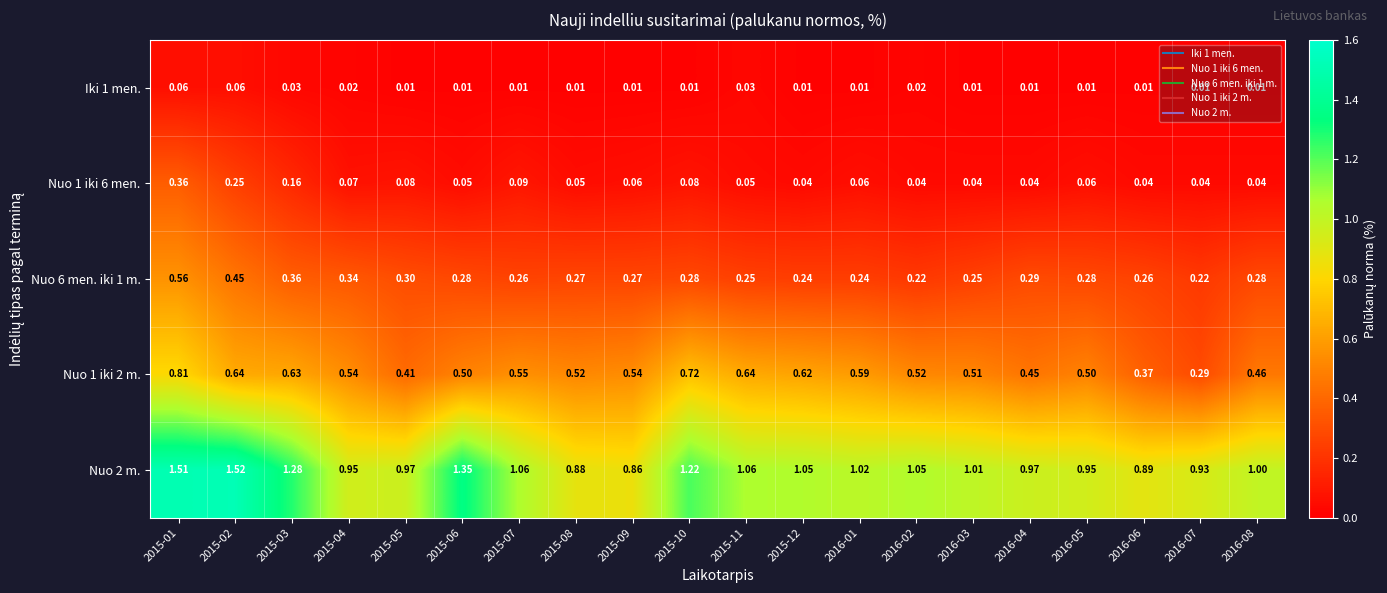

Is the value of Nuo 2 m. at 2015-04 greater than the value of Nuo 1 iki 2 m. at 2015-03?

Yes